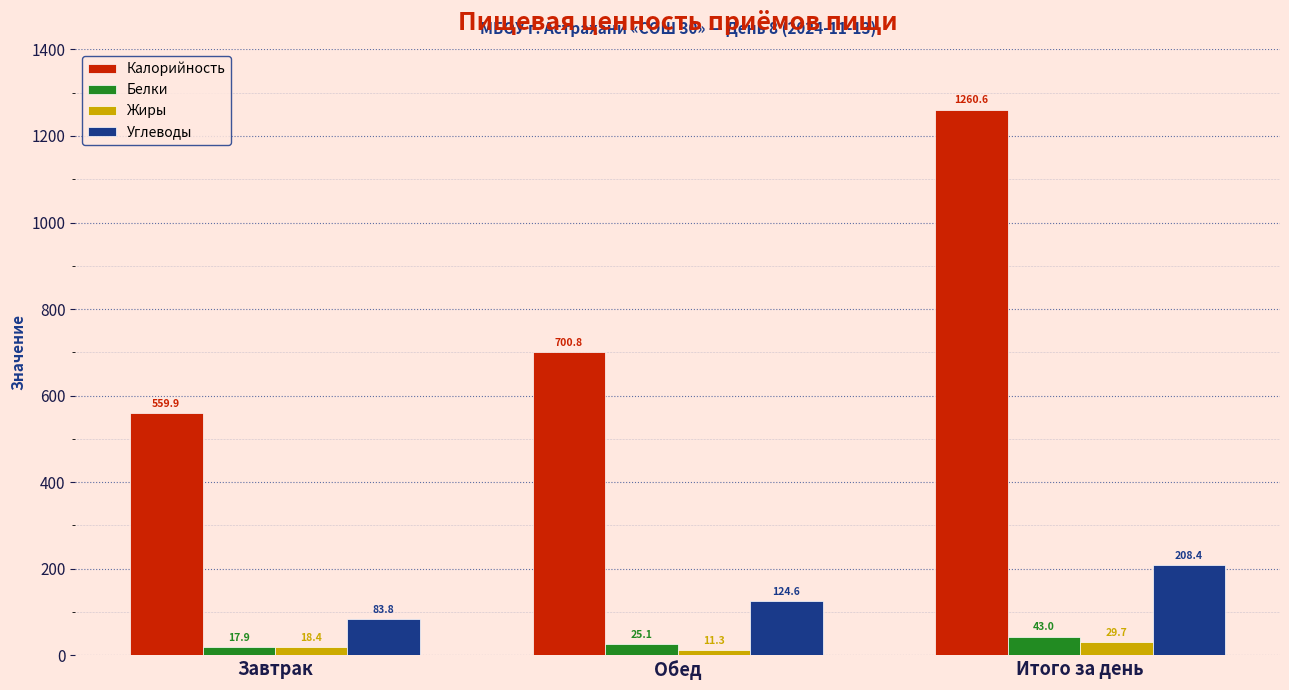

The Калорийность series shows 700.8 at Обед. True or false?

True